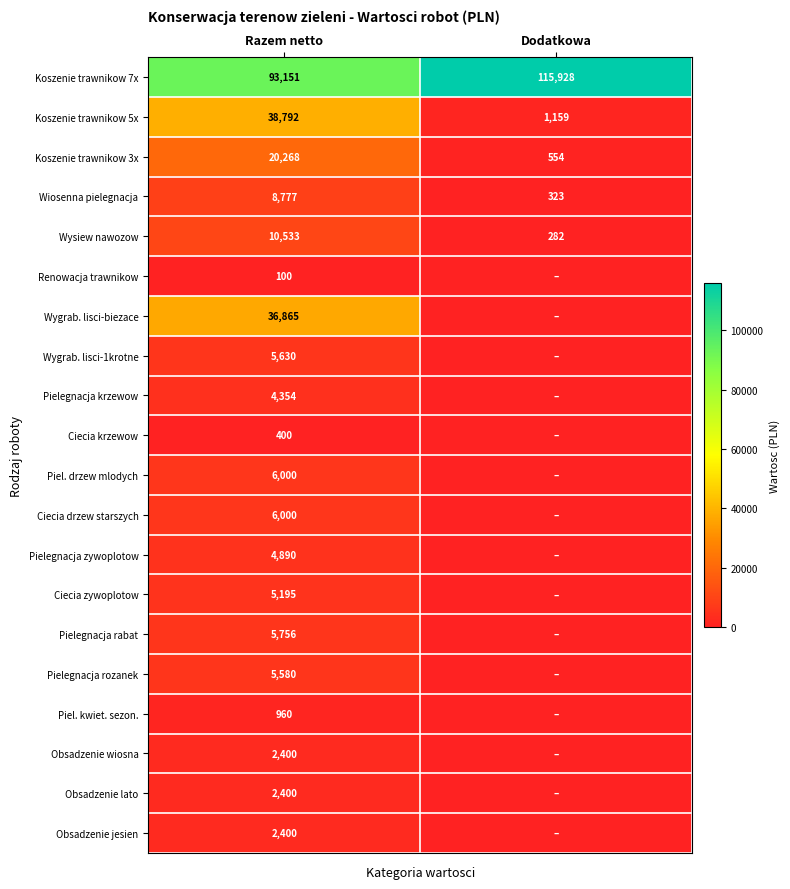

Read the Koszenie trawnikow 5x value at Razem netto, to the nearest 100.

38800